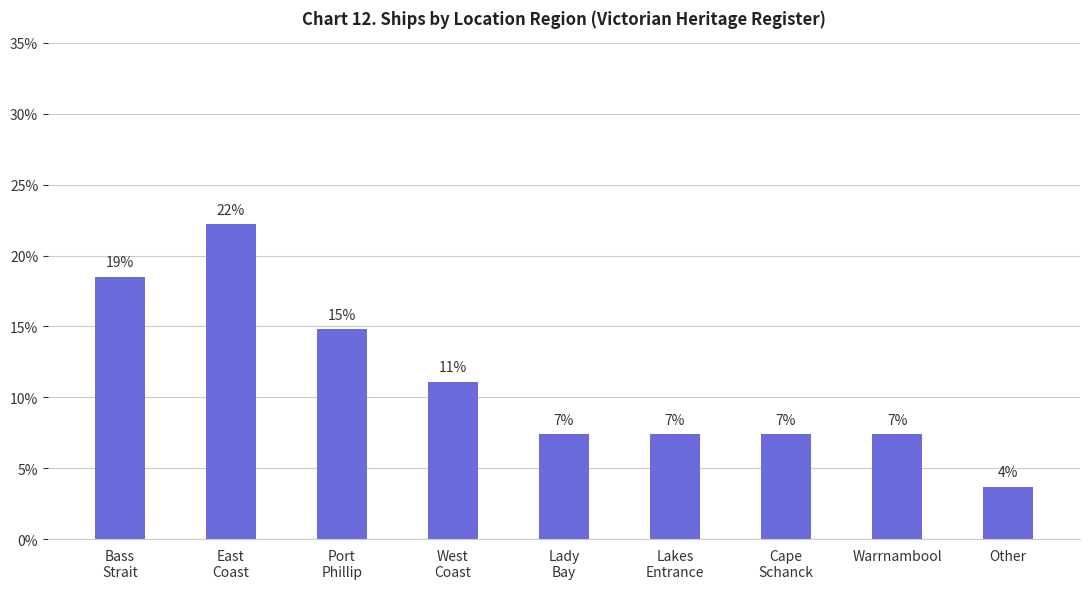

Is it true that the value at West
Coast is 0.1?

True